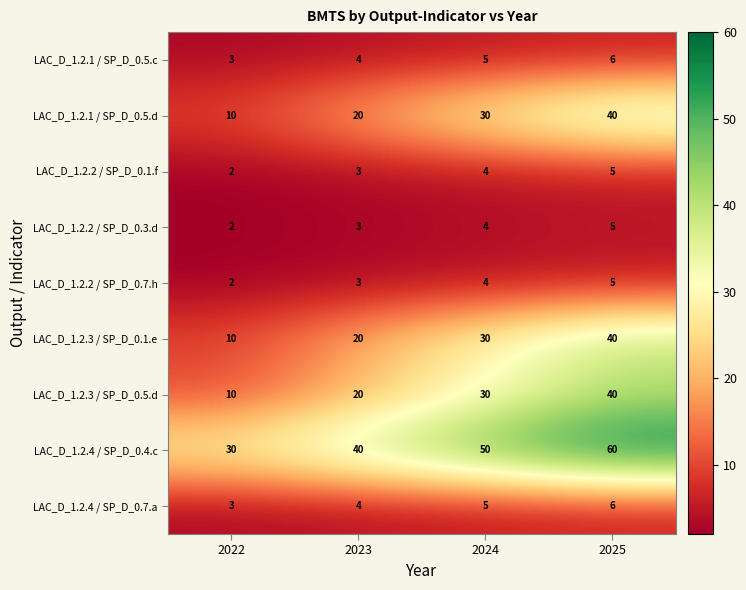

List the labels in order of LAC_D_1.2.2 / SP_D_0.3.d value, smallest first.

2022, 2023, 2024, 2025